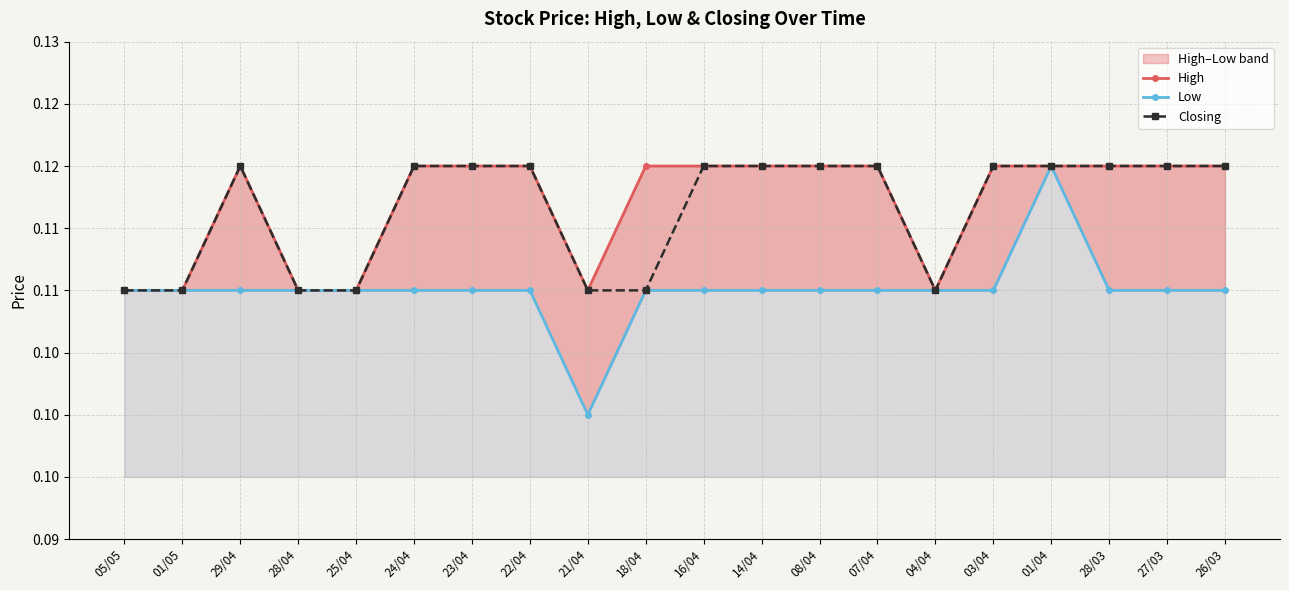

What is the lowest value of the Closing series?

0.1